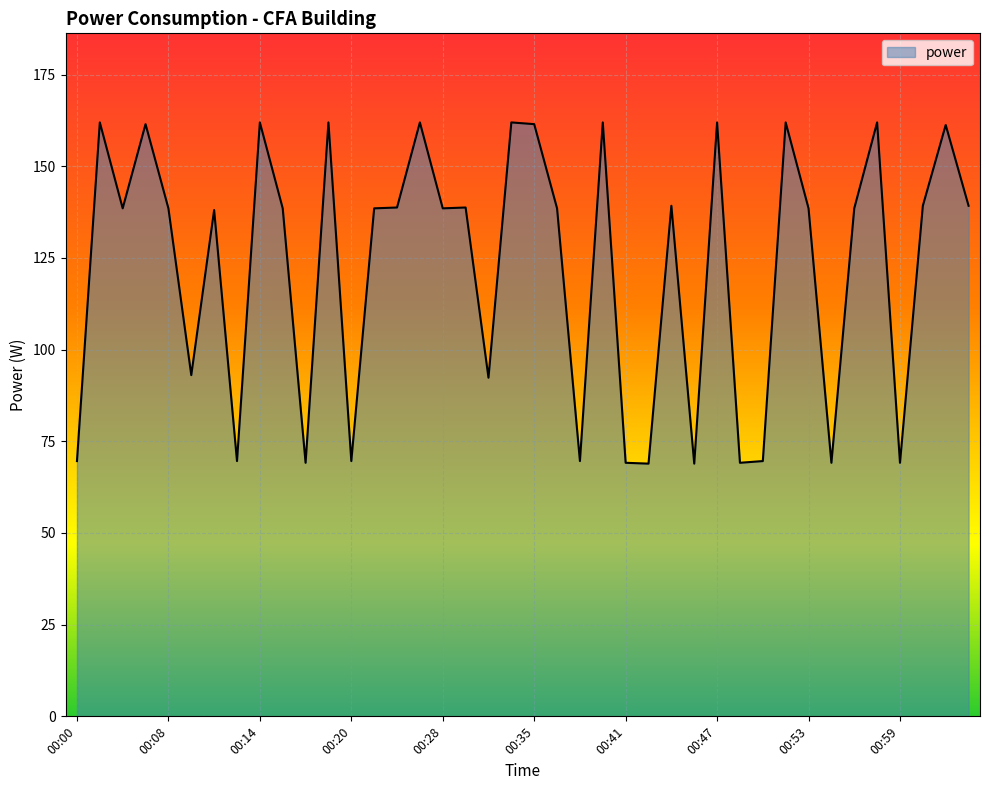

What is the smallest value displayed?

68.9